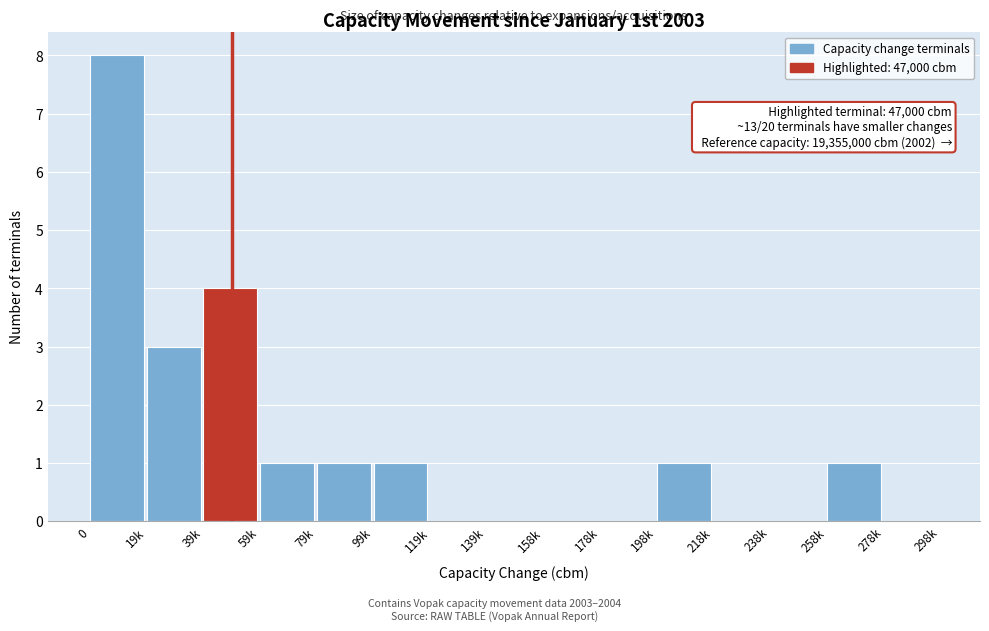

Reading left to right, list all the values displayed in this chart.

0=8	19k=3	39k=4	59k=1	79k=1	99k=1	119k=0	139k=0	158k=0	178k=0	198k=1	218k=0	238k=0	258k=1	278k=0